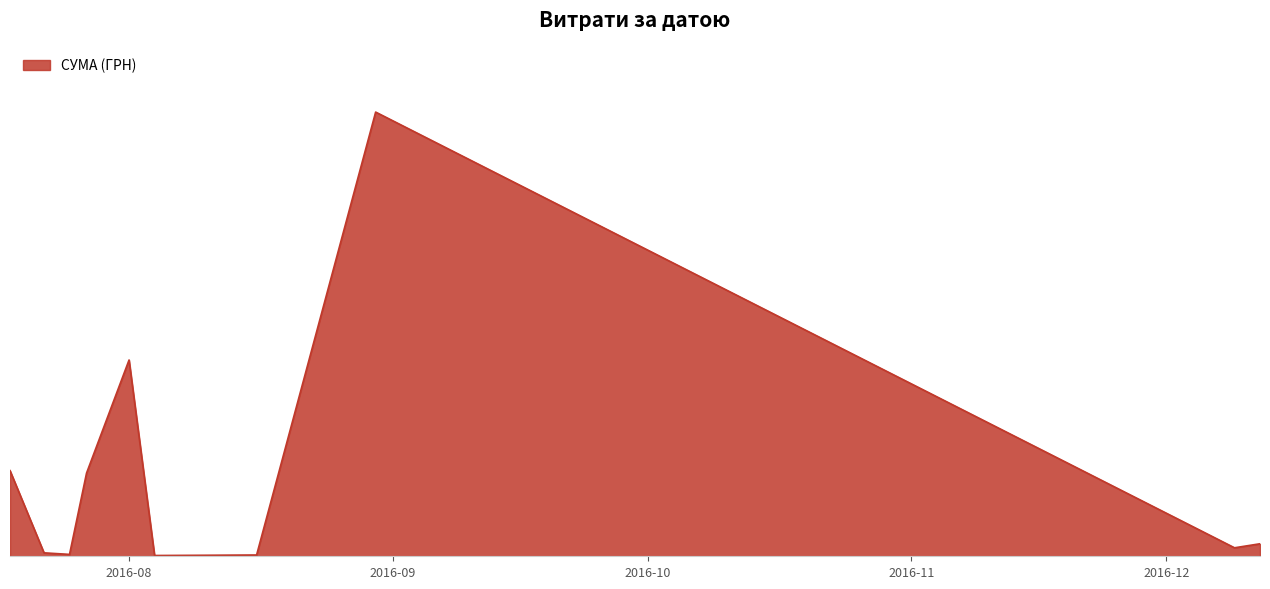

Does the chart display data point markers on the line(s)?

No